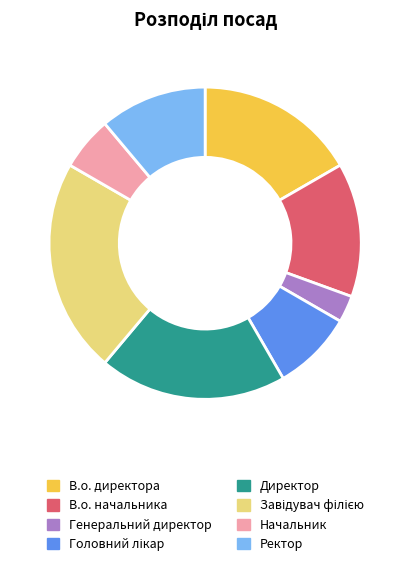

Which slice is the smallest?

Генеральний директор